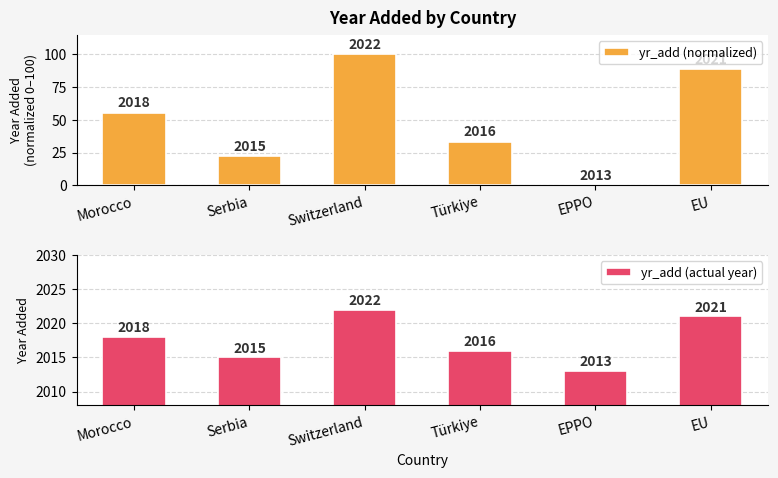

Does the chart contain stacked bars?

No